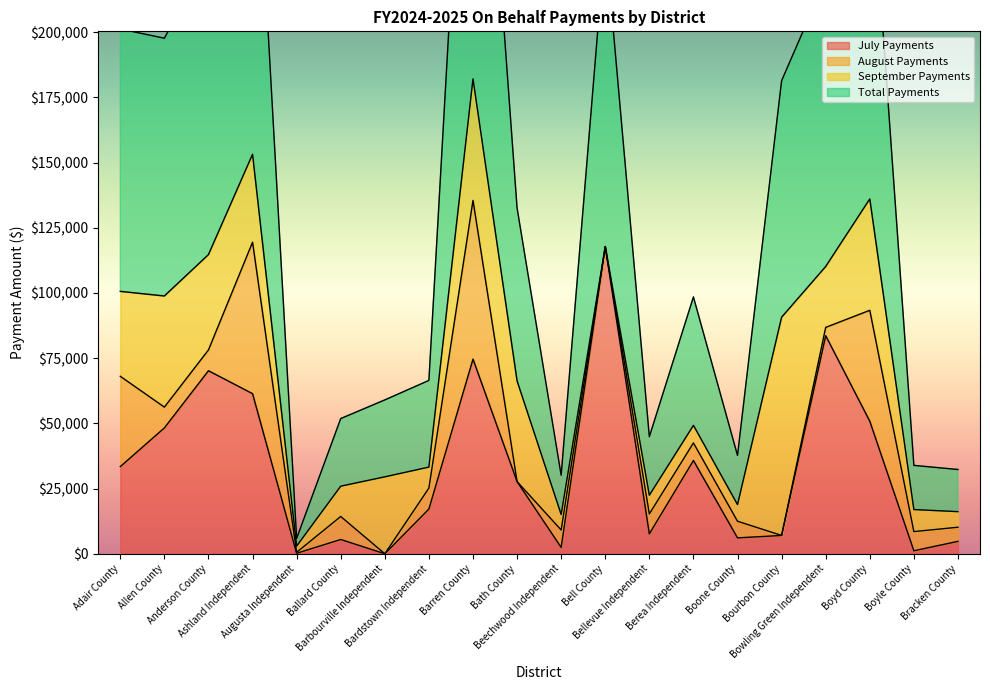

What is the highest value of the July Payments series?

117818.1